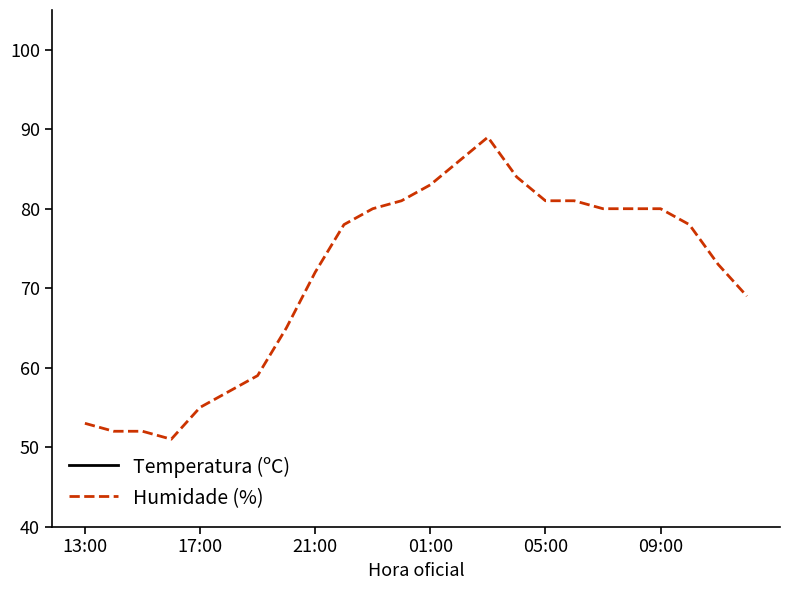

Which category has the lowest value in the Temperatura (ºC) series?

14